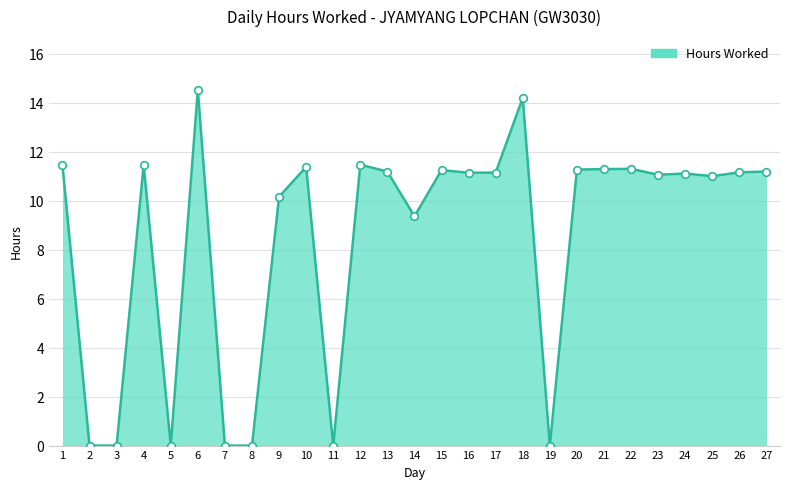

What is the change in value from 14 to 25?

+1.6